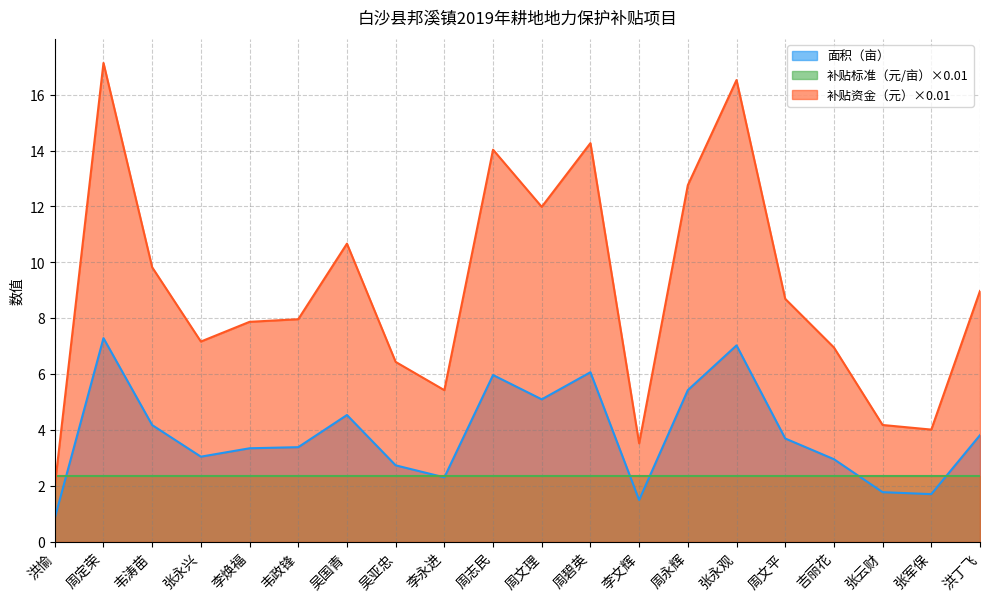

True or false: 补贴资金（元） has a value of 6.1 at 李文辉.

False